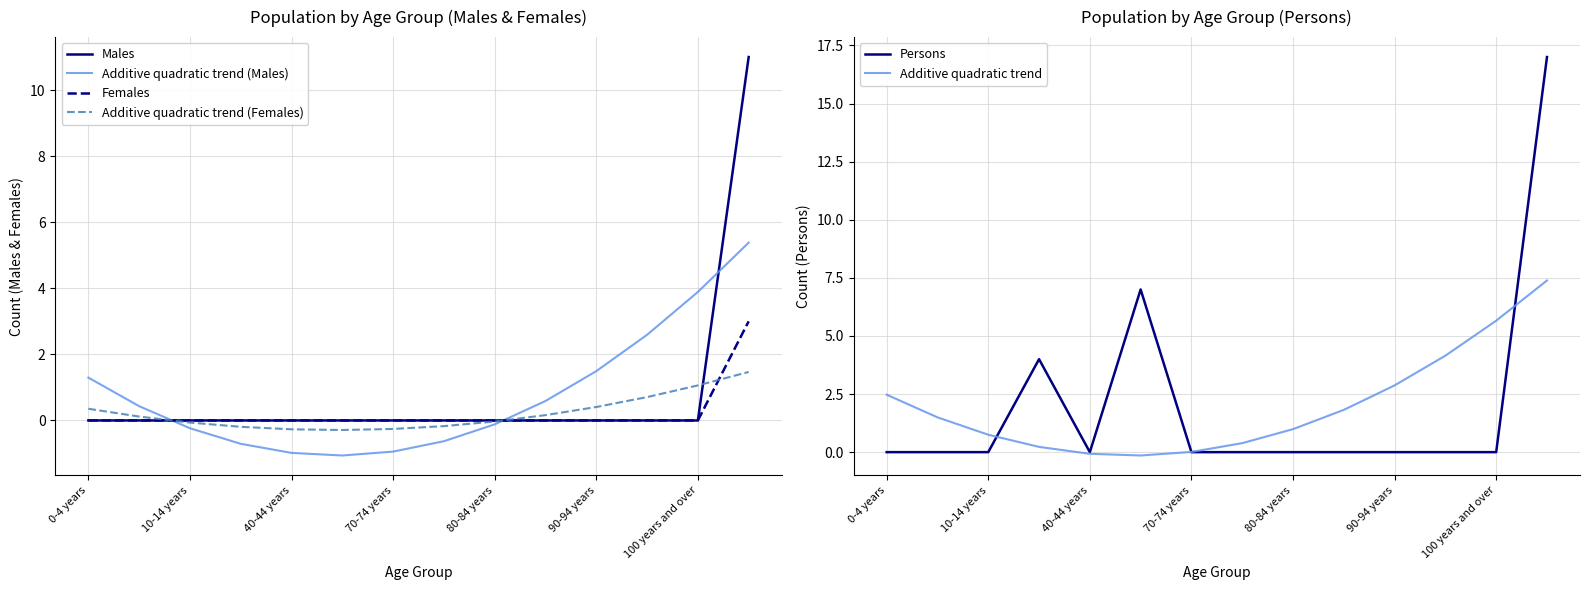

The Additive quadratic trend (Males) series shows 3.9 at 100 years and over. True or false?

True